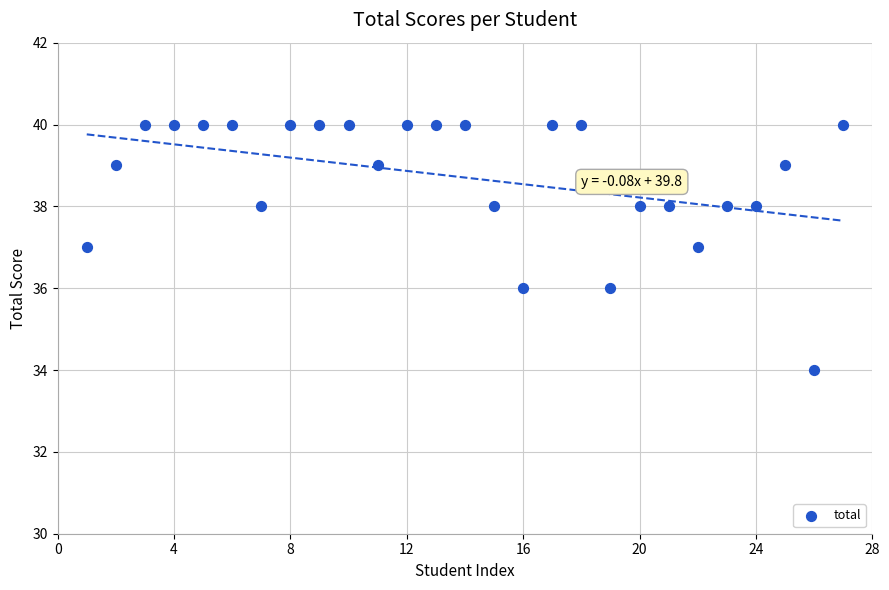

What is the range of Y values (max minus min)?

6